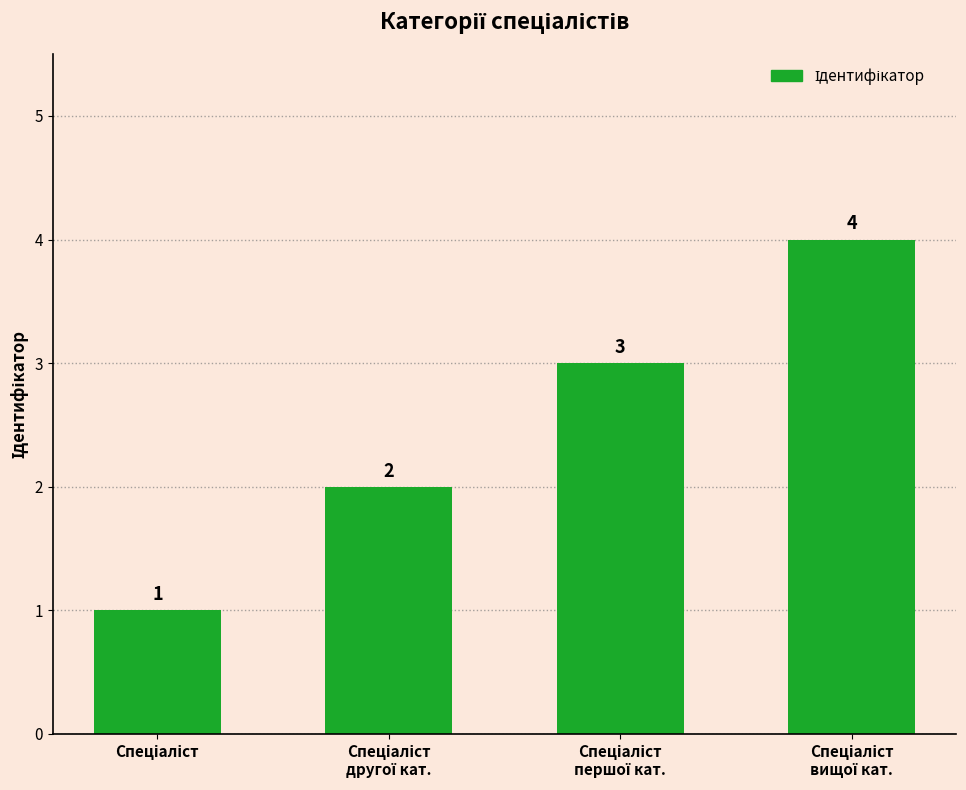

Does the chart contain stacked bars?

No